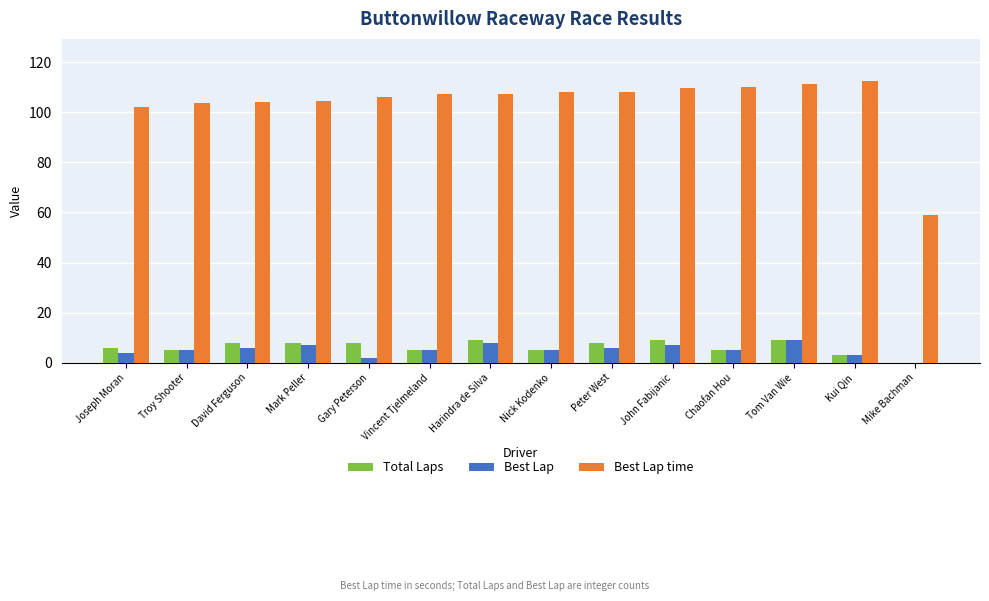

What is the average value of the Best Lap time series?

103.9